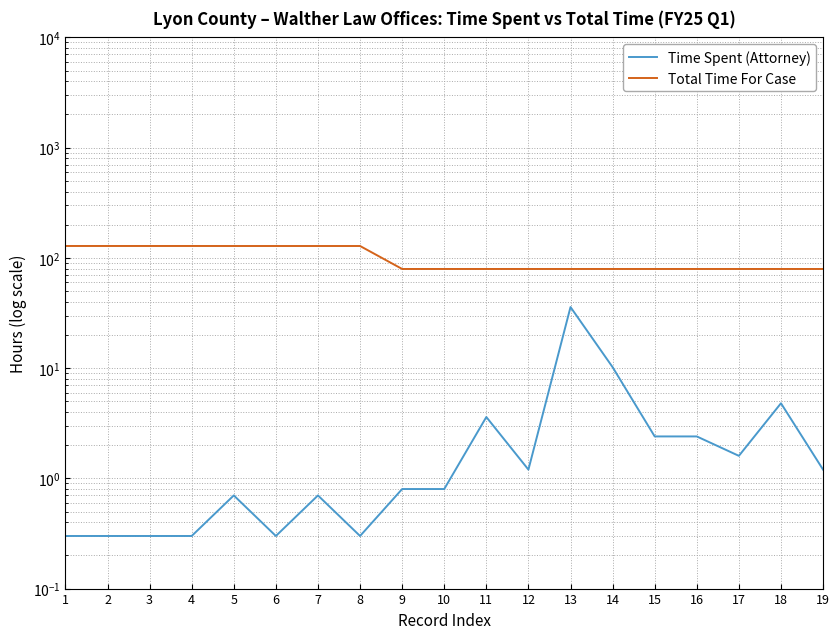

At which label is Time Spent (Attorney) closest to 18?

14